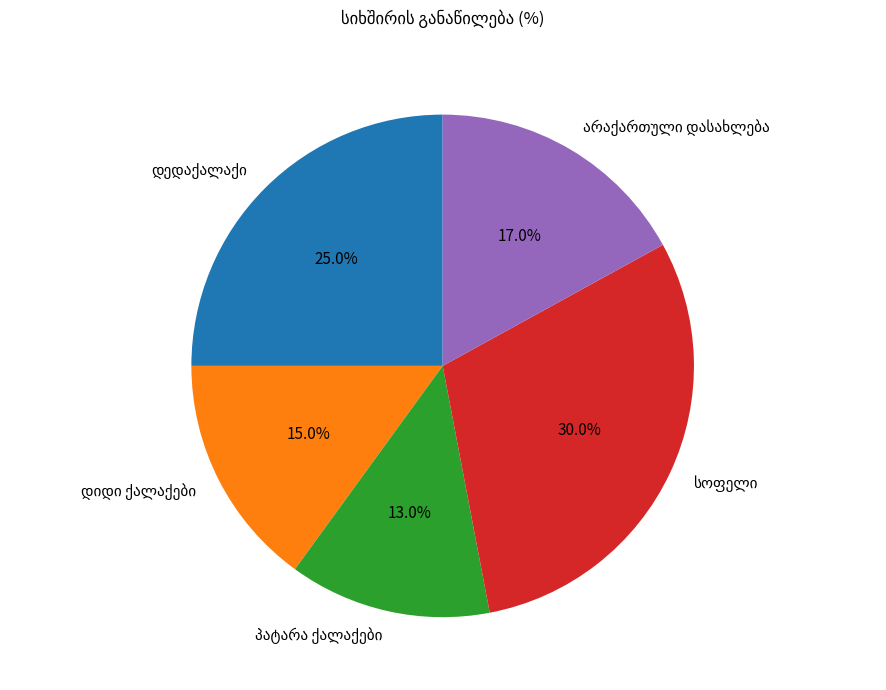

Count the number of slices in the pie.

5